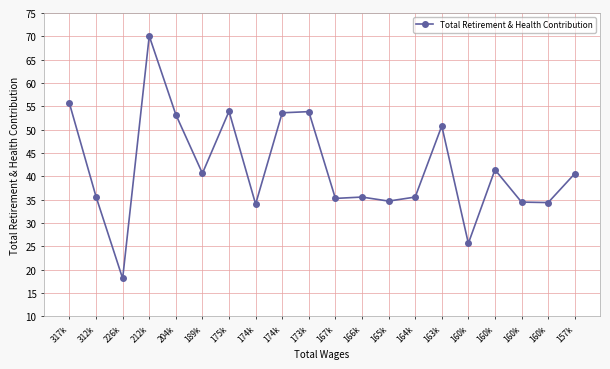

What is the difference between the maximum and minimum values?

51986